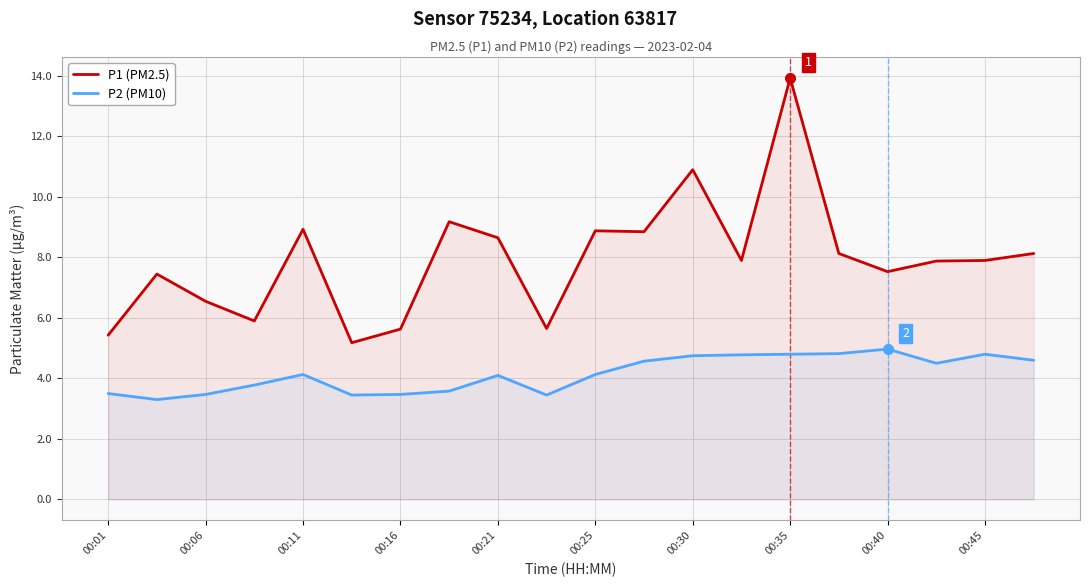

At which category is the sum across all series the highest?

00:35